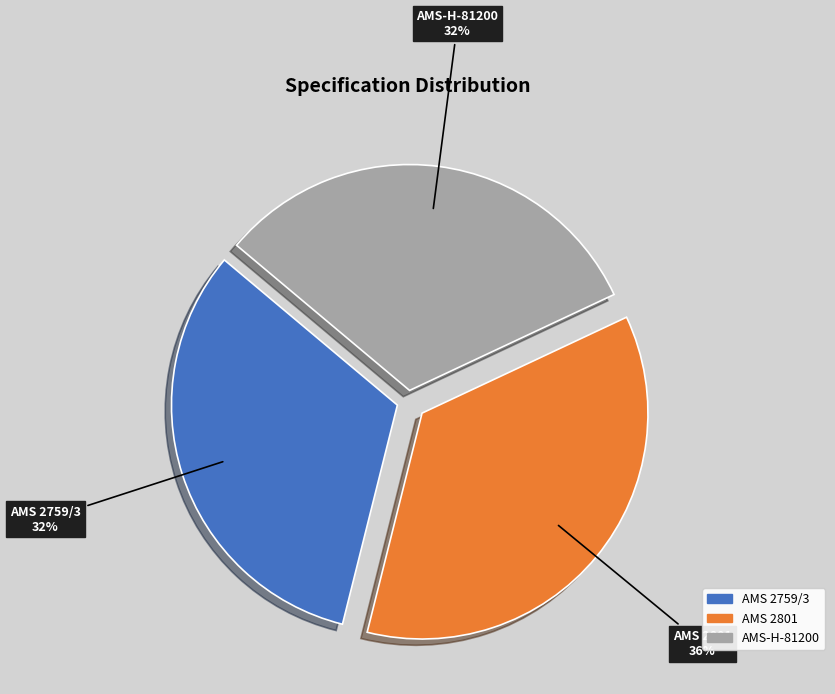

Is the sum of AMS 2759/3 and AMS 2801 greater than half?

Yes